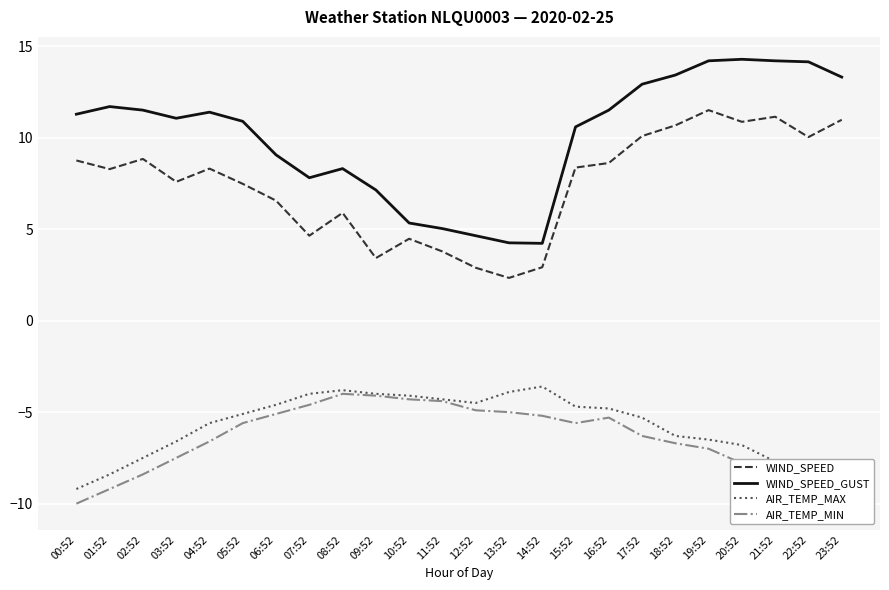

What is the value of the AIR_TEMP_MAX point at the 19th from the left?

-6.3